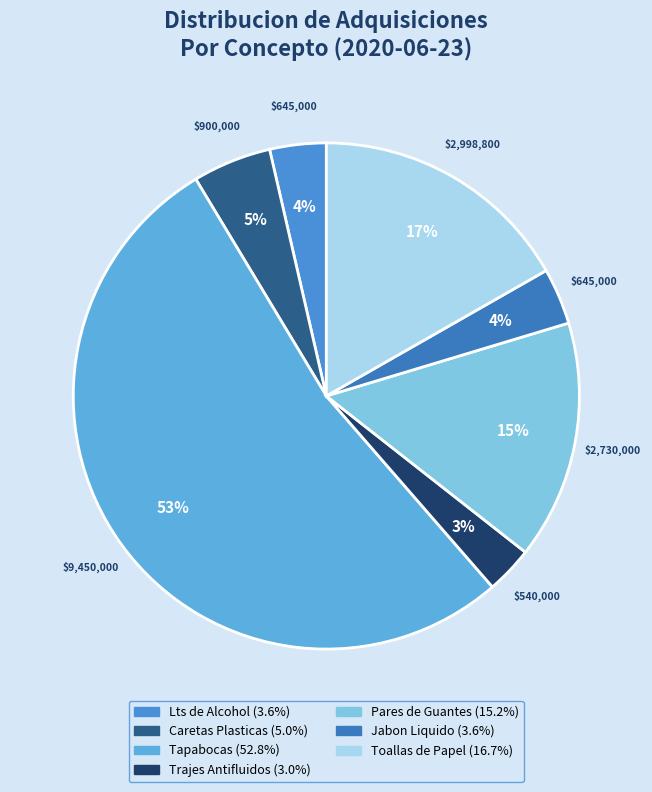

To the nearest percent, what portion does Pares de Guantes represent?

15%